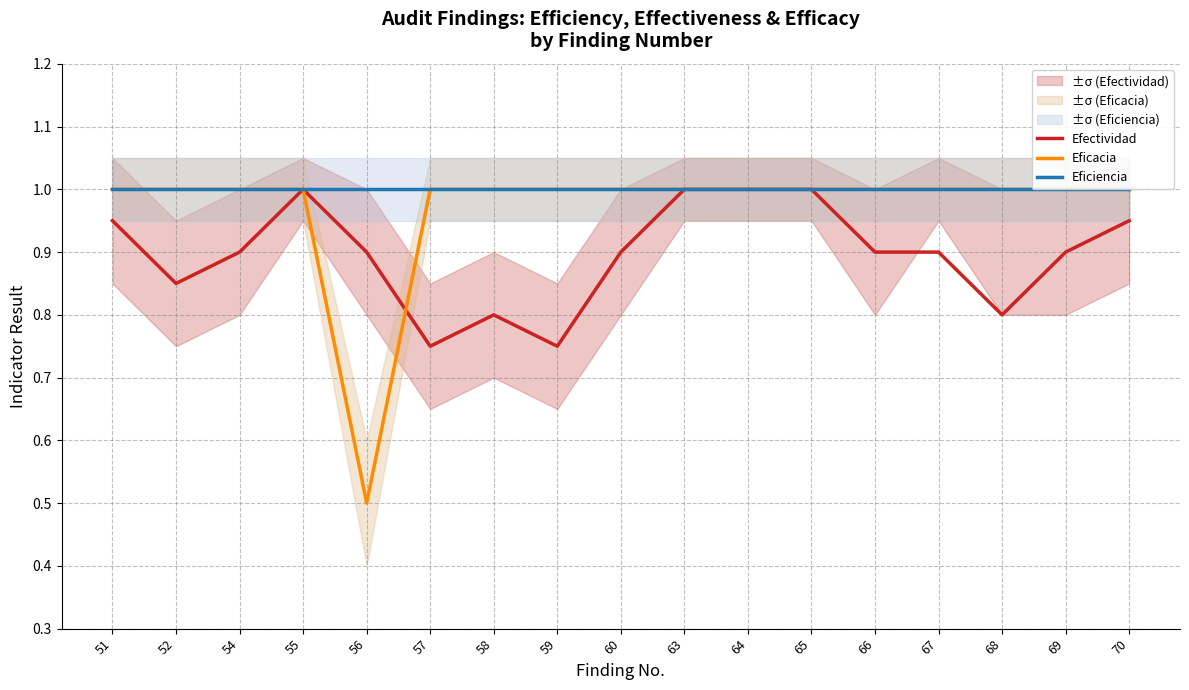

Which series has the widest spread of values?

Eficacia